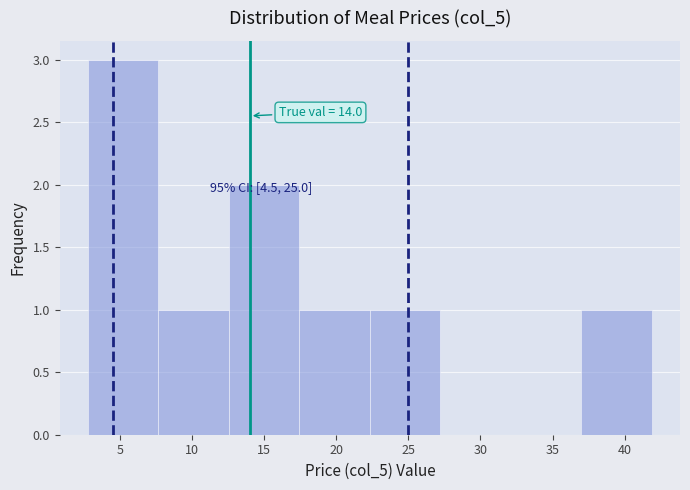

Over which range of the x-axis is the bar tallest?

3.0 to 7.5